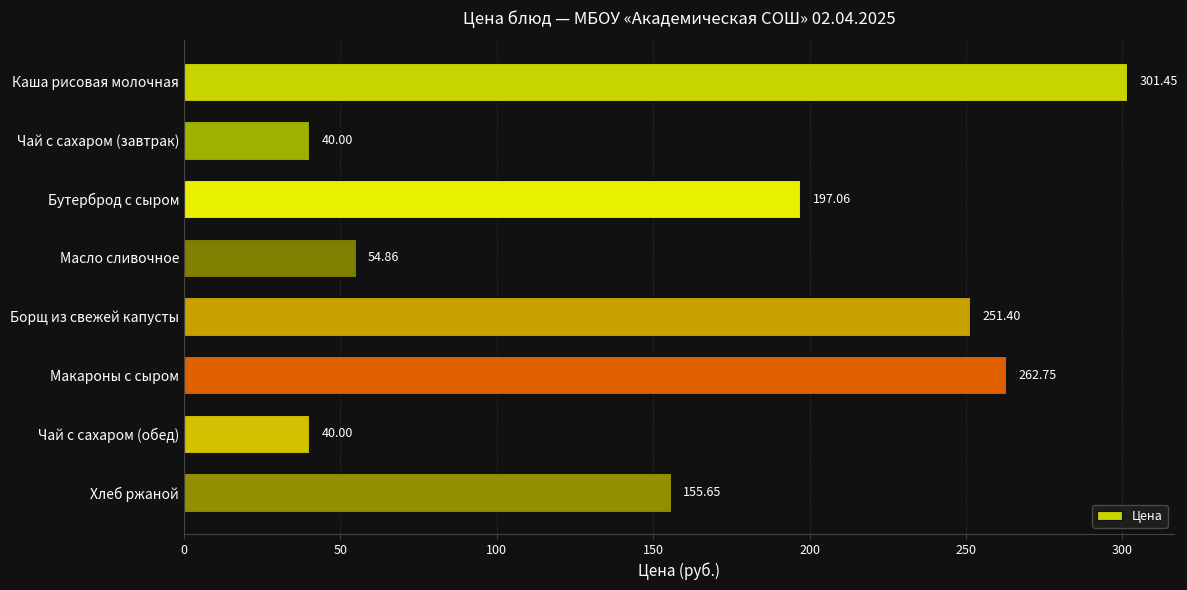

Approximately how many times larger is the value at Бутерброд с сыром compared to Каша рисовая молочная?

0.7